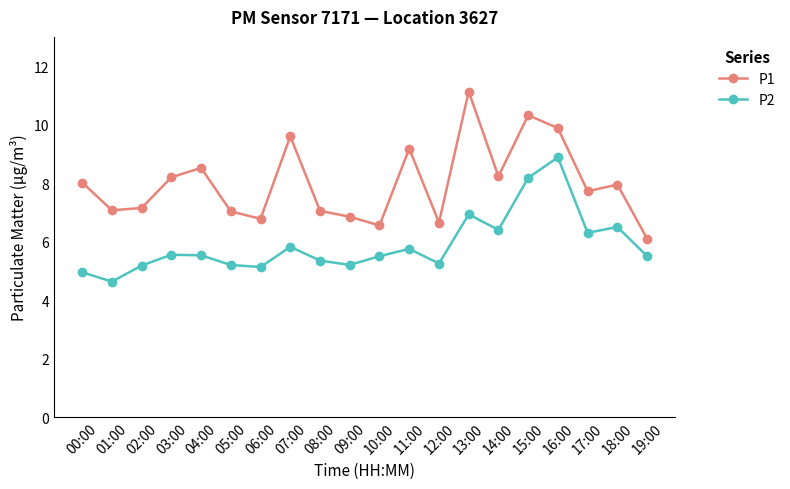

What is the spread (max minus min) of values at 16:00?

1.0